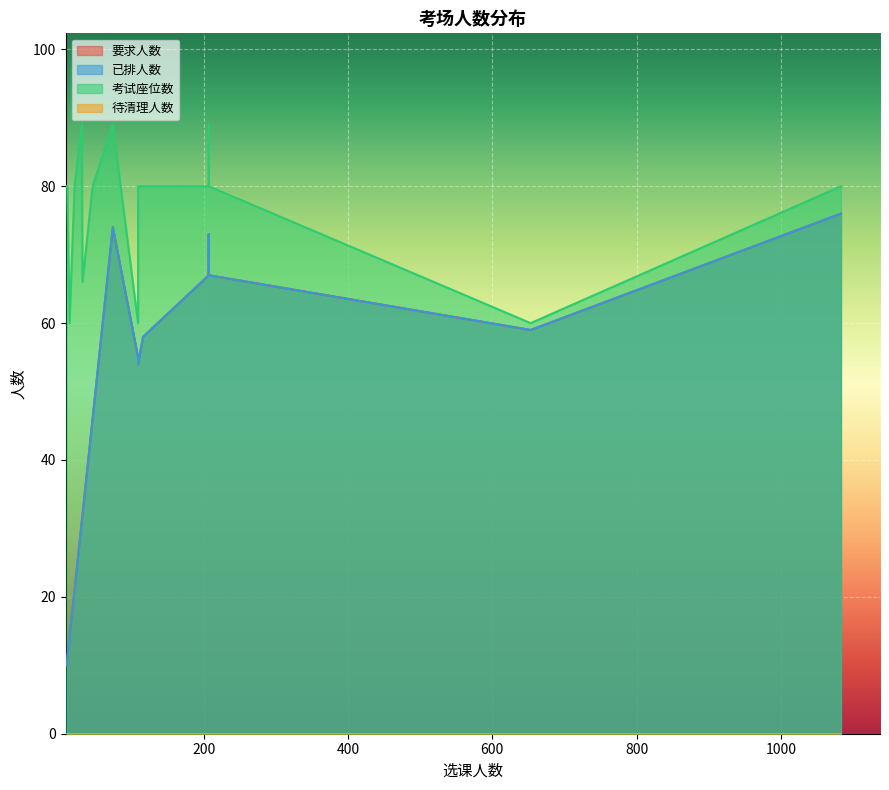

In 要求人数, how many points are lower than both neighbors (excluding endpoints)?

5